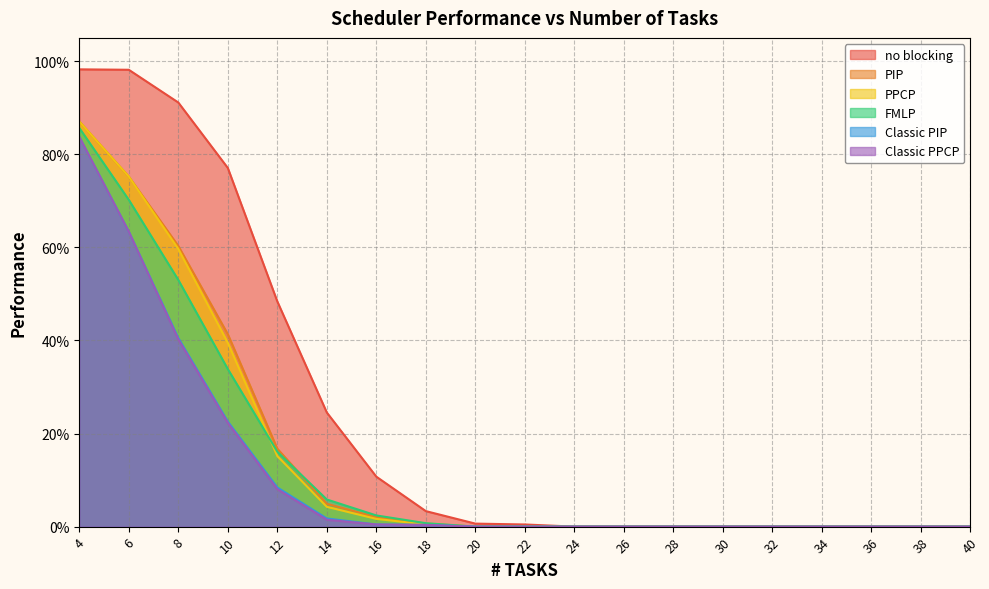

Reading left to right, list all the values displayed in this chart.

no blocking: 4=1.0	6=1.0	8=0.9	10=0.8	12=0.5	14=0.2	16=0.1	18=0.0	20=0.0	22=0.0	24=0.0	26=0.0	28=0.0	30=0.0	32=0.0	34=0.0	36=0.0	38=0.0	40=0.0
PIP: 4=0.9	6=0.8	8=0.6	10=0.4	12=0.2	14=0.0	16=0.0	18=0.0	20=0.0	22=0.0	24=0.0	26=0.0	28=0.0	30=0.0	32=0.0	34=0.0	36=0.0	38=0.0	40=0.0
PPCP: 4=0.9	6=0.8	8=0.6	10=0.4	12=0.2	14=0.0	16=0.0	18=0.0	20=0.0	22=0.0	24=0.0	26=0.0	28=0.0	30=0.0	32=0.0	34=0.0	36=0.0	38=0.0	40=0.0
FMLP: 4=0.9	6=0.7	8=0.5	10=0.3	12=0.2	14=0.1	16=0.0	18=0.0	20=0.0	22=0.0	24=0.0	26=0.0	28=0.0	30=0.0	32=0.0	34=0.0	36=0.0	38=0.0	40=0.0
Classic PIP: 4=0.8	6=0.6	8=0.4	10=0.2	12=0.1	14=0.0	16=0.0	18=0.0	20=0.0	22=0.0	24=0.0	26=0.0	28=0.0	30=0.0	32=0.0	34=0.0	36=0.0	38=0.0	40=0.0
Classic PPCP: 4=0.8	6=0.6	8=0.4	10=0.2	12=0.1	14=0.0	16=0.0	18=0.0	20=0.0	22=0.0	24=0.0	26=0.0	28=0.0	30=0.0	32=0.0	34=0.0	36=0.0	38=0.0	40=0.0